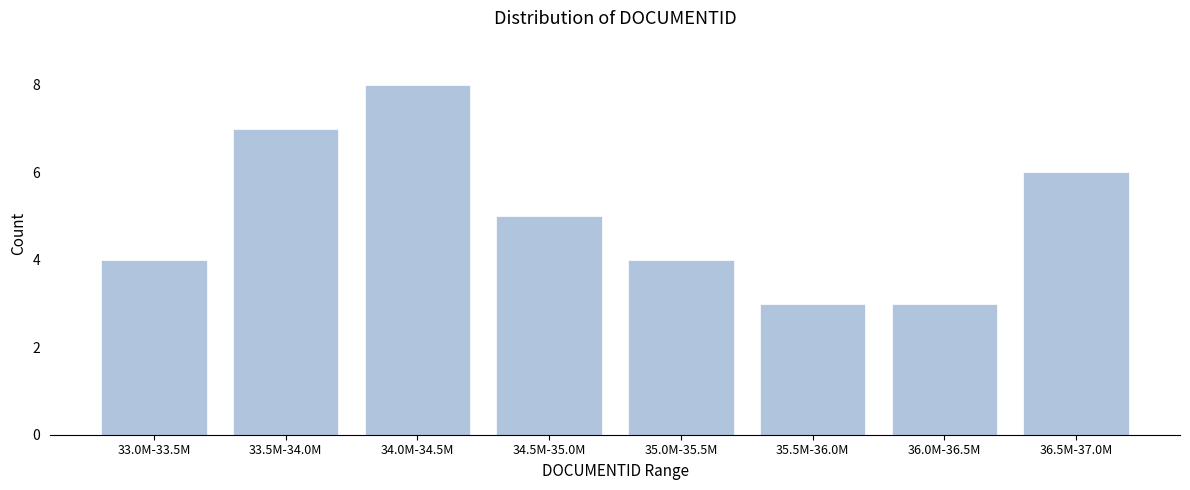

Reading left to right, extract all data points from this chart.

33.0M-33.5M=4	33.5M-34.0M=7	34.0M-34.5M=8	34.5M-35.0M=5	35.0M-35.5M=4	35.5M-36.0M=3	36.0M-36.5M=3	36.5M-37.0M=6